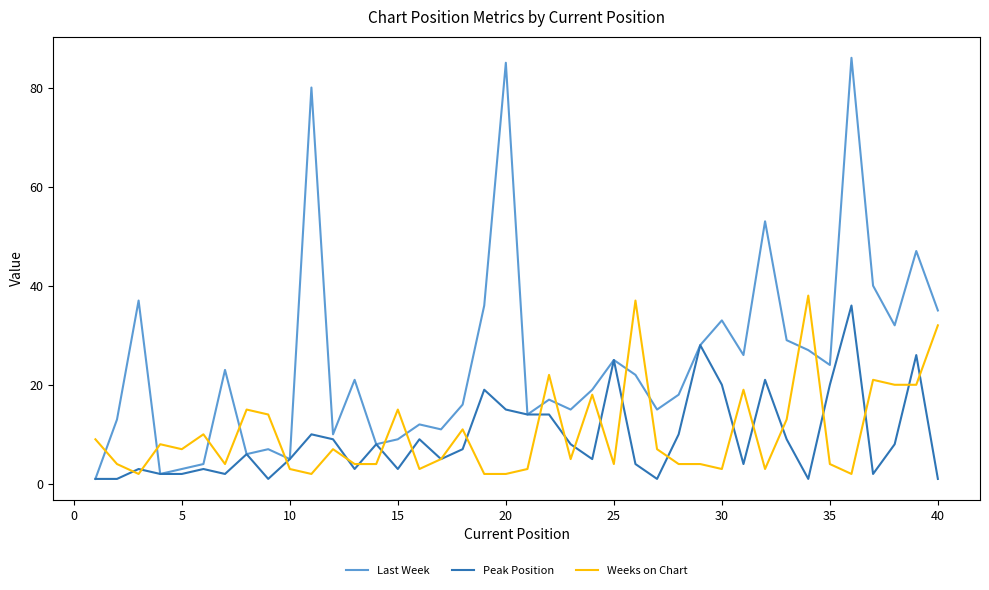

Reading left to right, extract all data points from this chart.

Last Week: 1	13	37	2	3	4	23	6	7	5	80	10	21	8	9	12	11	16	36	85	14	17	15	19	25	22	15	18	28	33	26	53	29	27	24	86	40	32	47	35
Peak Position: 1	1	3	2	2	3	2	6	1	5	10	9	3	8	3	9	5	7	19	15	14	14	8	5	25	4	1	10	28	20	4	21	9	1	20	36	2	8	26	1
Weeks on Chart: 9	4	2	8	7	10	4	15	14	3	2	7	4	4	15	3	5	11	2	2	3	22	5	18	4	37	7	4	4	3	19	3	13	38	4	2	21	20	20	32